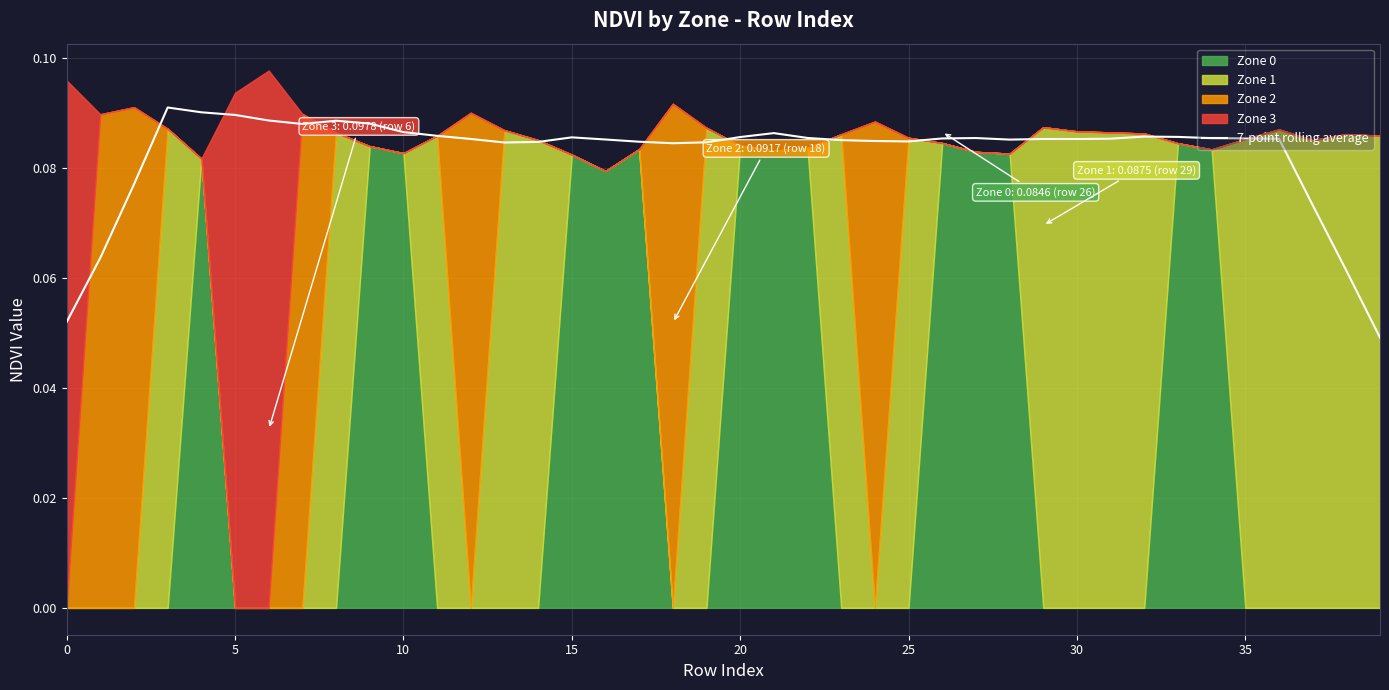

How many lines are shown in the chart?

1